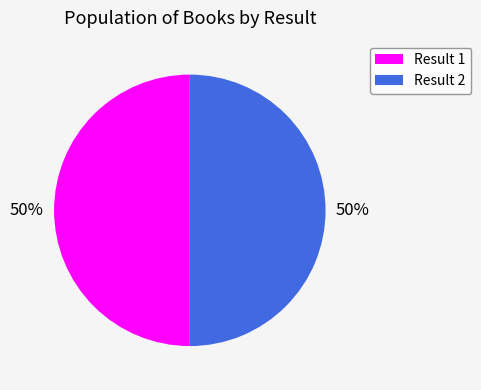

To the nearest percent, what is the average slice percentage?

50%